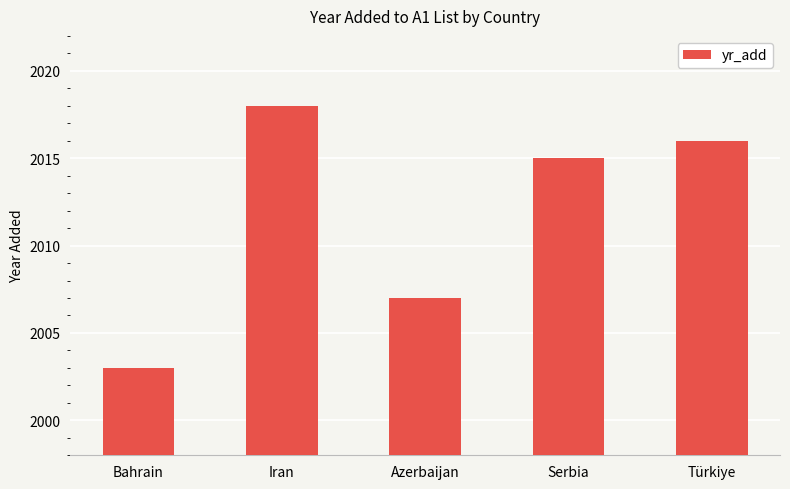

What is the value of the 2nd bar from the left?

2018